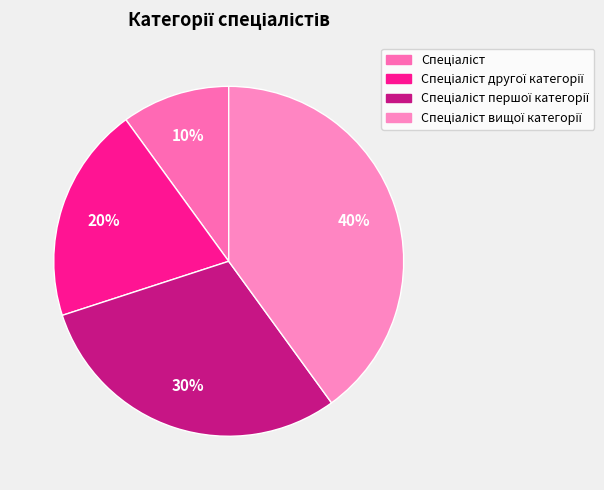

Is it true that Спеціаліст is 10% of the pie?

True